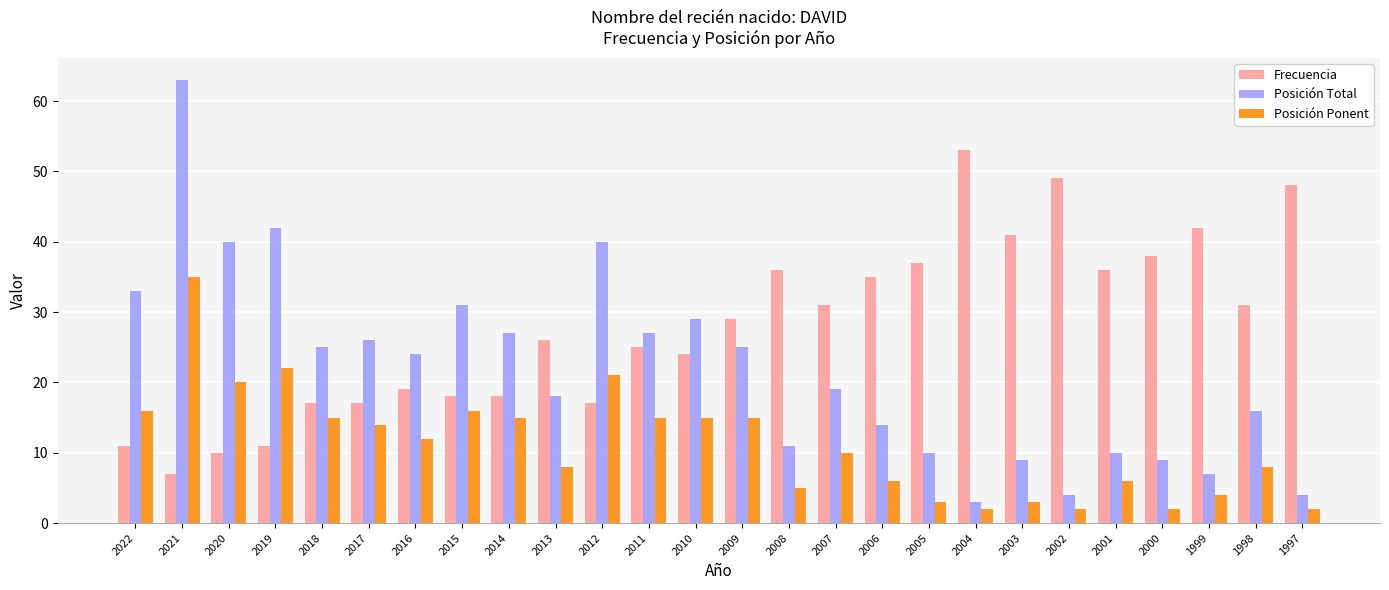

Reading left to right, list all the values displayed in this chart.

Frecuencia: 2022=11	2021=7	2020=10	2019=11	2018=17	2017=17	2016=19	2015=18	2014=18	2013=26	2012=17	2011=25	2010=24	2009=29	2008=36	2007=31	2006=35	2005=37	2004=53	2003=41	2002=49	2001=36	2000=38	1999=42	1998=31	1997=48
Posición Total: 2022=33	2021=63	2020=40	2019=42	2018=25	2017=26	2016=24	2015=31	2014=27	2013=18	2012=40	2011=27	2010=29	2009=25	2008=11	2007=19	2006=14	2005=10	2004=3	2003=9	2002=4	2001=10	2000=9	1999=7	1998=16	1997=4
Posición Ponent: 2022=16	2021=35	2020=20	2019=22	2018=15	2017=14	2016=12	2015=16	2014=15	2013=8	2012=21	2011=15	2010=15	2009=15	2008=5	2007=10	2006=6	2005=3	2004=2	2003=3	2002=2	2001=6	2000=2	1999=4	1998=8	1997=2